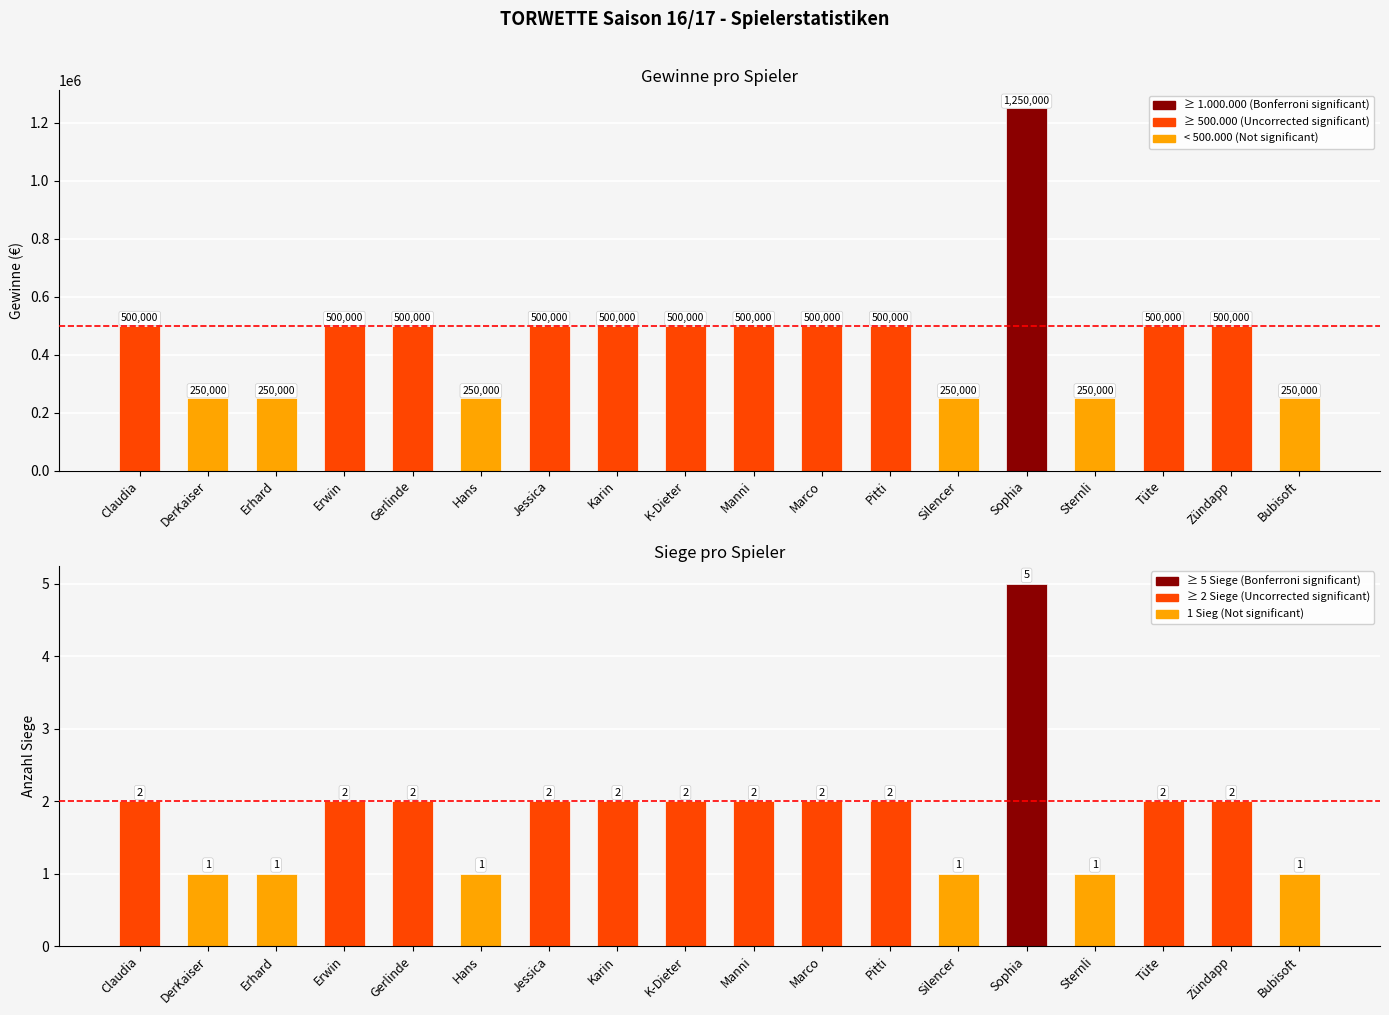

True or false: Siege has a value of 1 at Sternli.

True